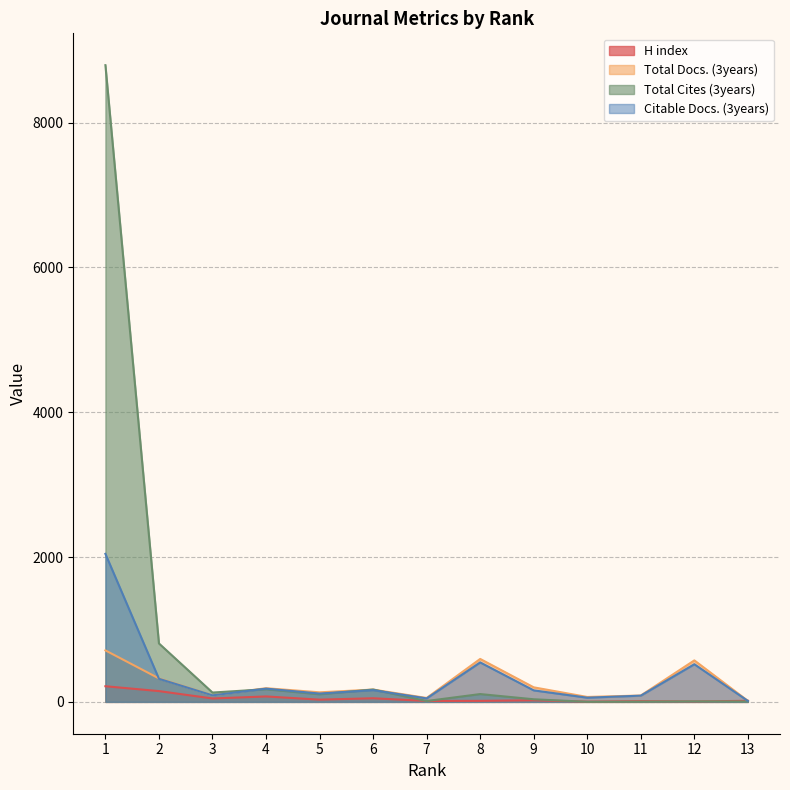

In H index, how many points are higher than both neighbors (excluding endpoints)?

4